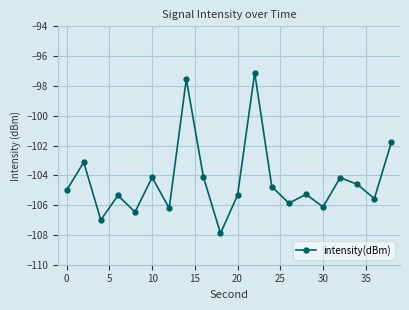

What is the difference between the maximum and minimum values?

10.8